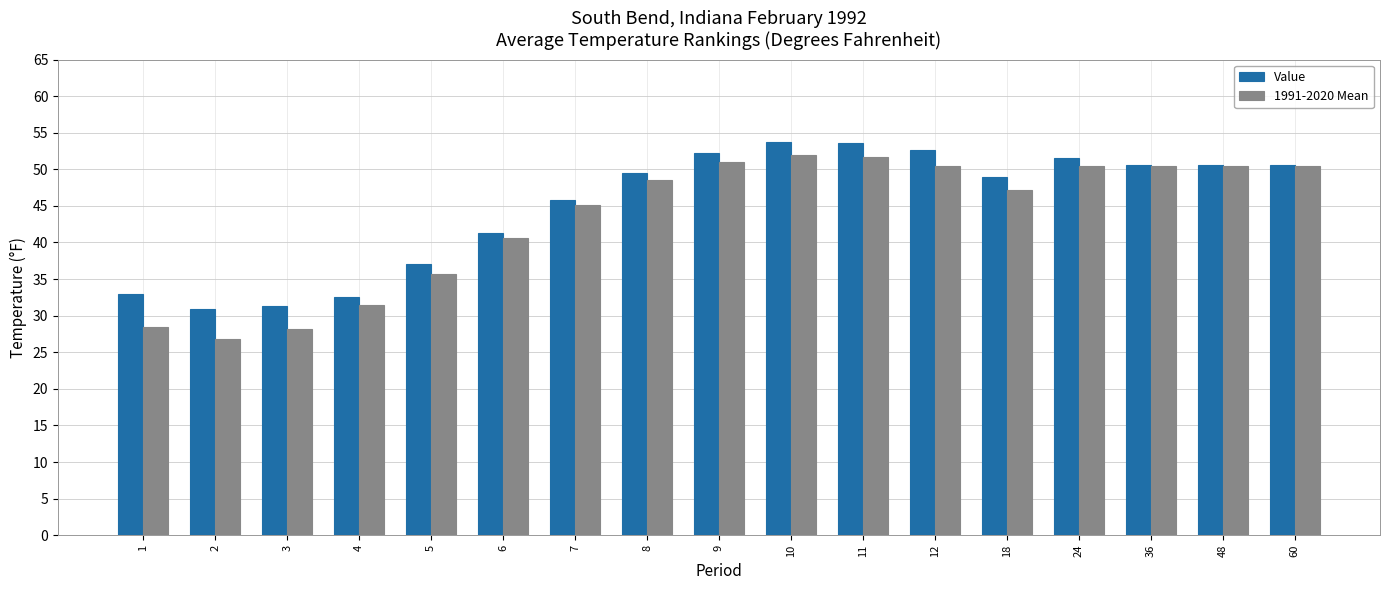

What is the sum of the Value values at 36 and 8?

100.1